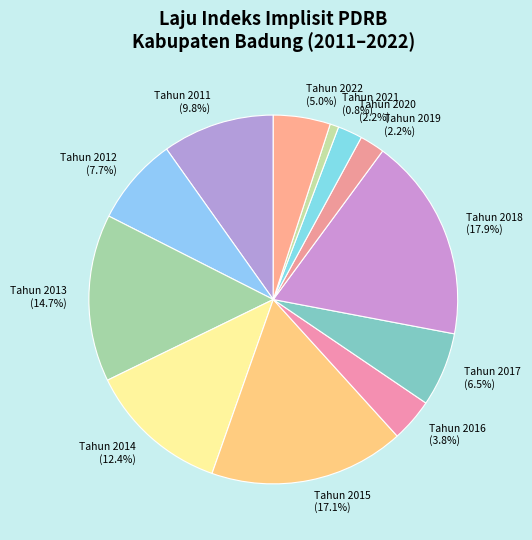

Does any single category account for the majority?

No